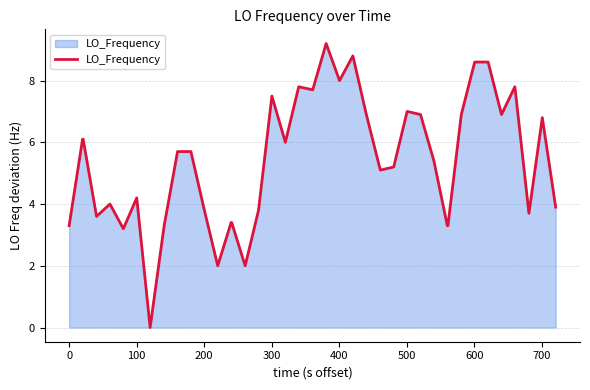

What is the greatest value displayed?

9.2